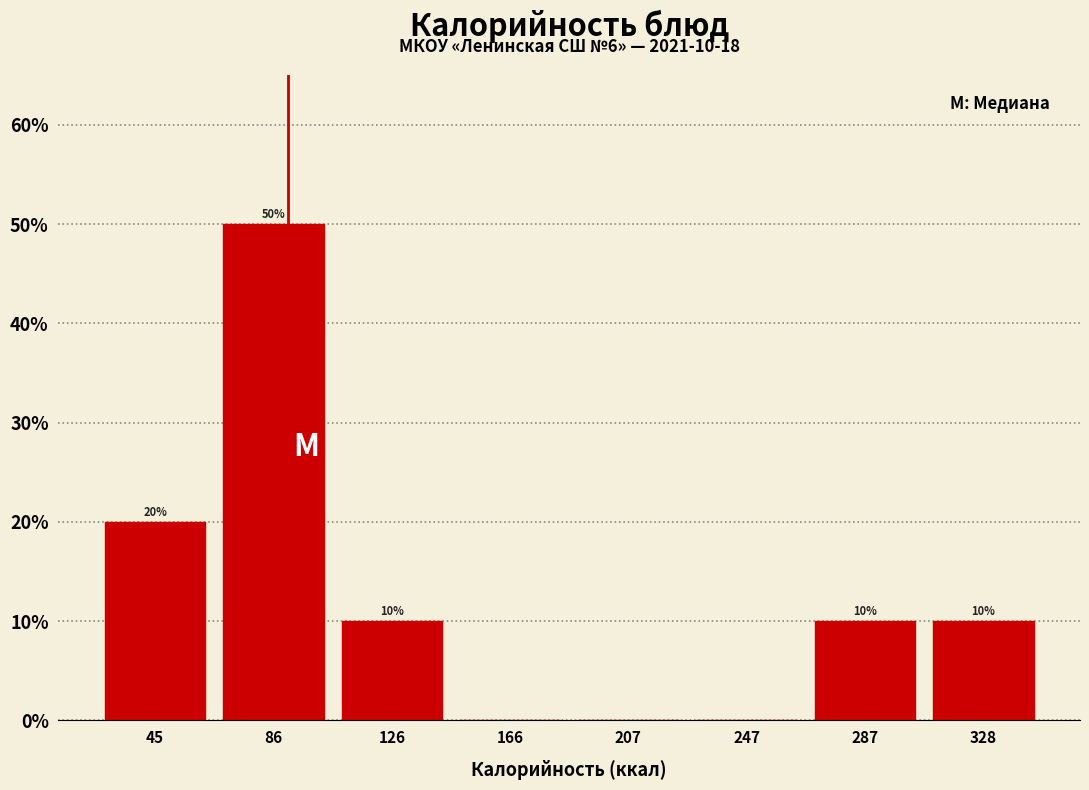

Over which range of the x-axis is the bar tallest?

65 to 105